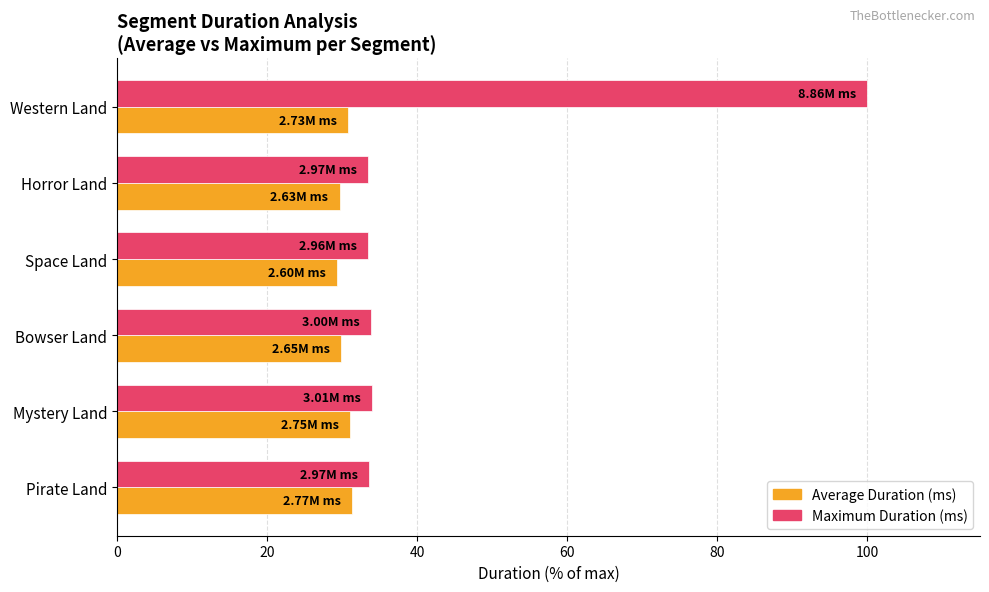

What is the difference between the highest and lowest values at Space Land?

4.1